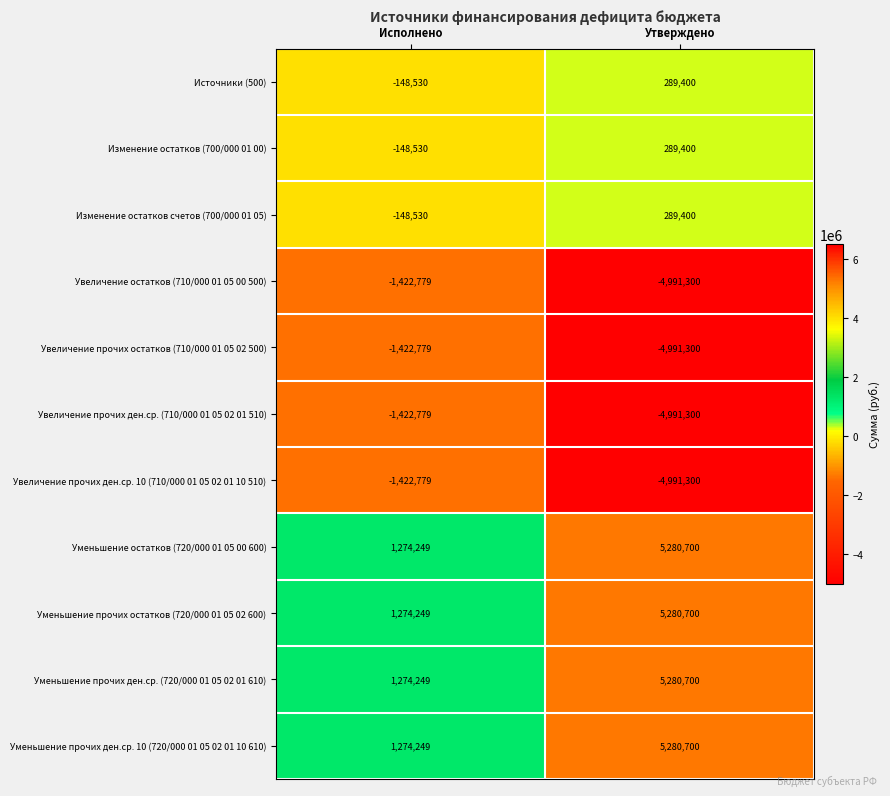

True or false: Источники (500) has a value of -148530 at Исполнено.

True